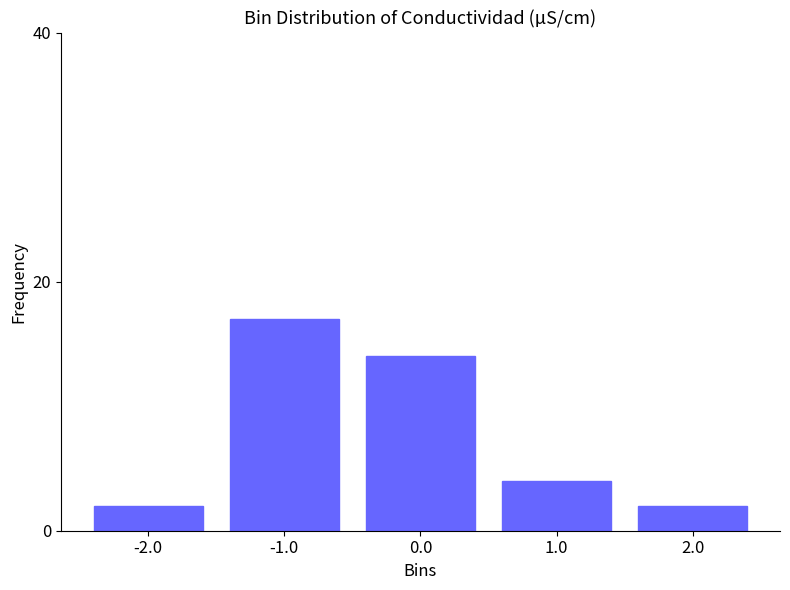

Reading left to right, list all the values displayed in this chart.

2	17	14	4	2